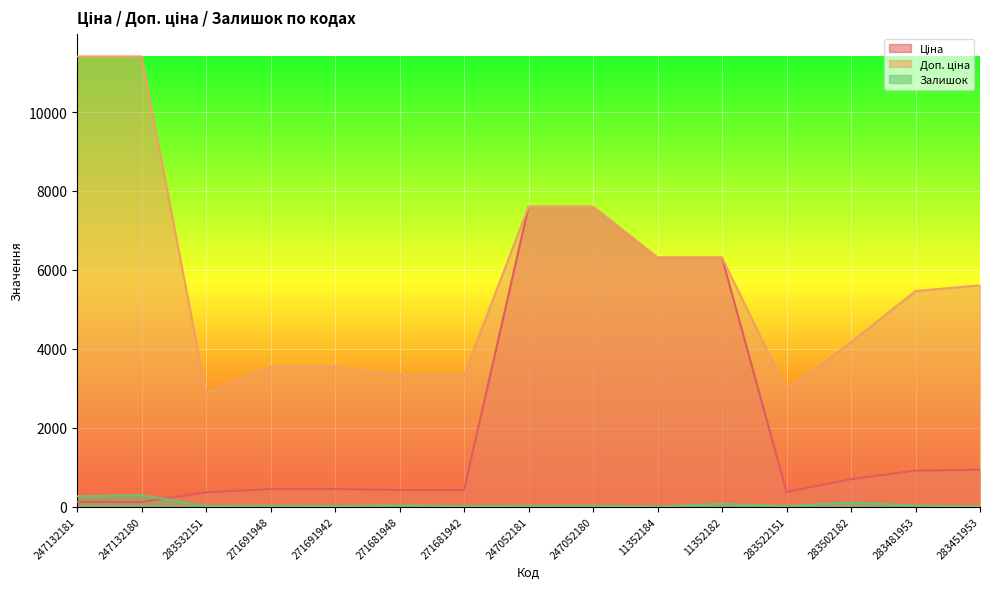

At how many categories does at least one series exceed 6492?

4